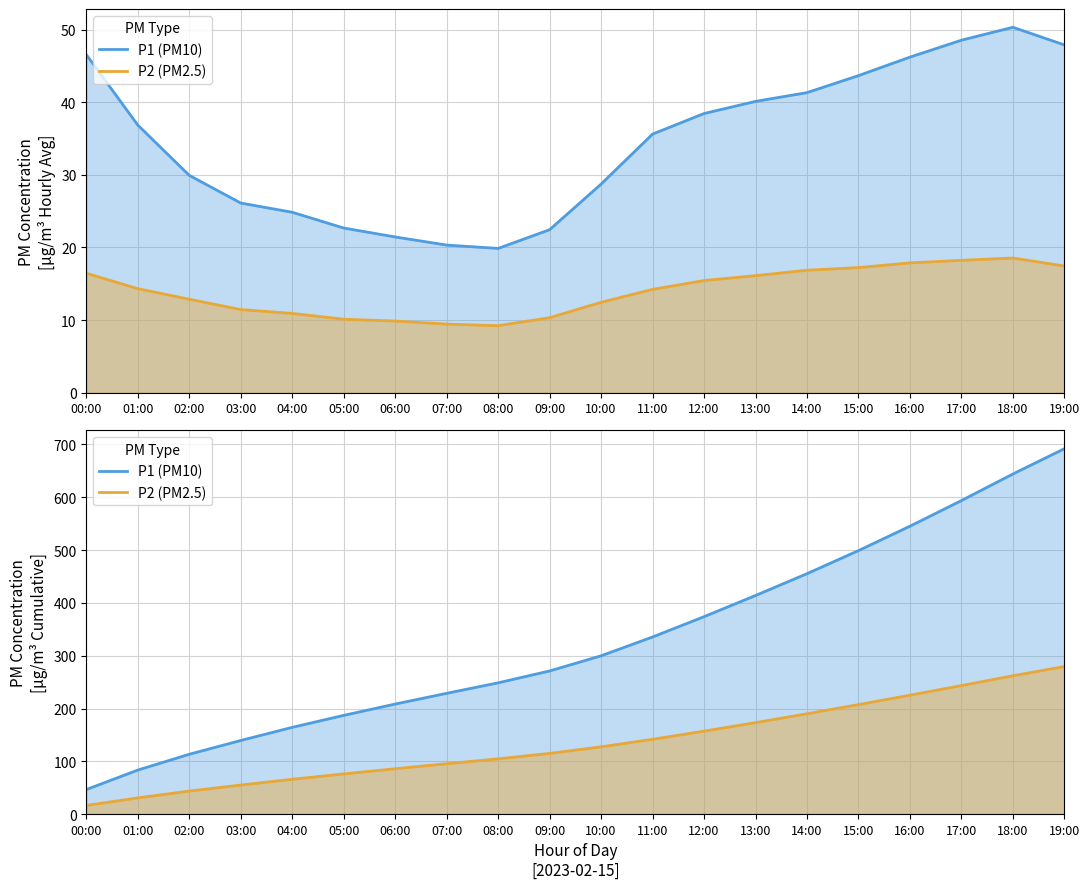

True or false: P1 (PM10) and P2 (PM2.5) intersect in this chart.

False